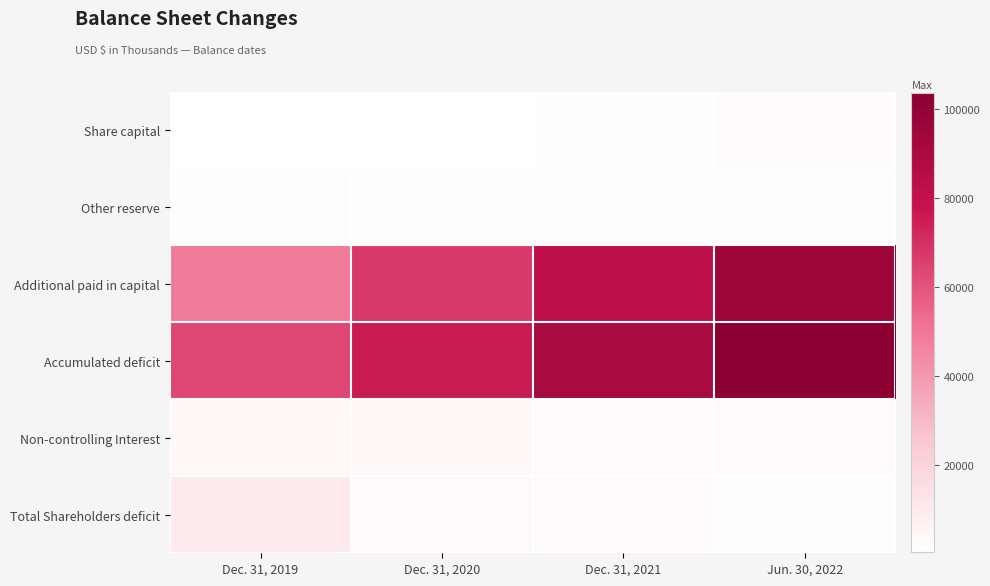

Which has a higher value, Dec. 31, 2021 or Dec. 31, 2020?

Dec. 31, 2021